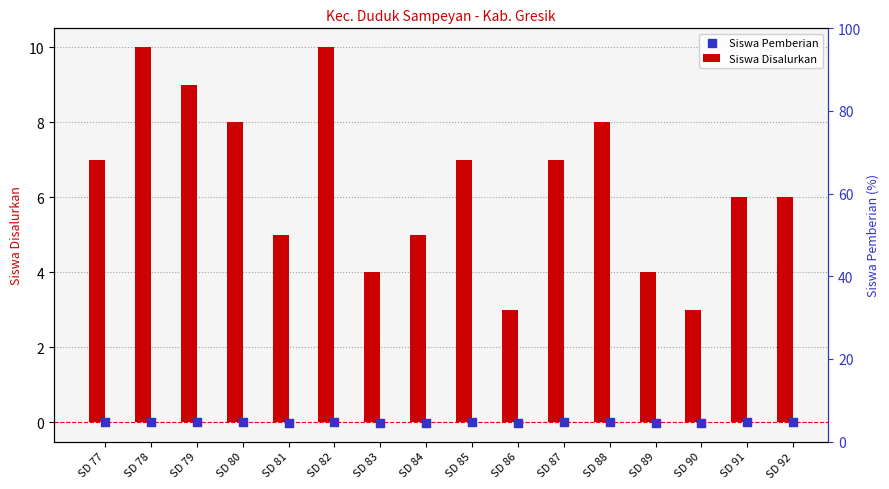

What are all the series names shown in the legend?

Siswa Disalurkan, Siswa Pemberian